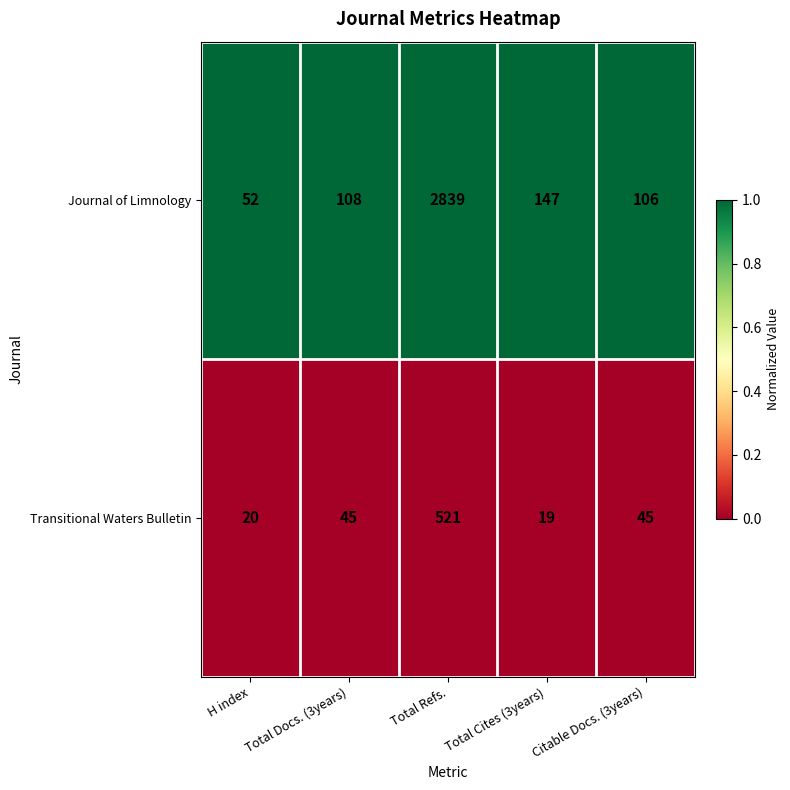

Which label corresponds to the largest value in the chart?

Total Refs.